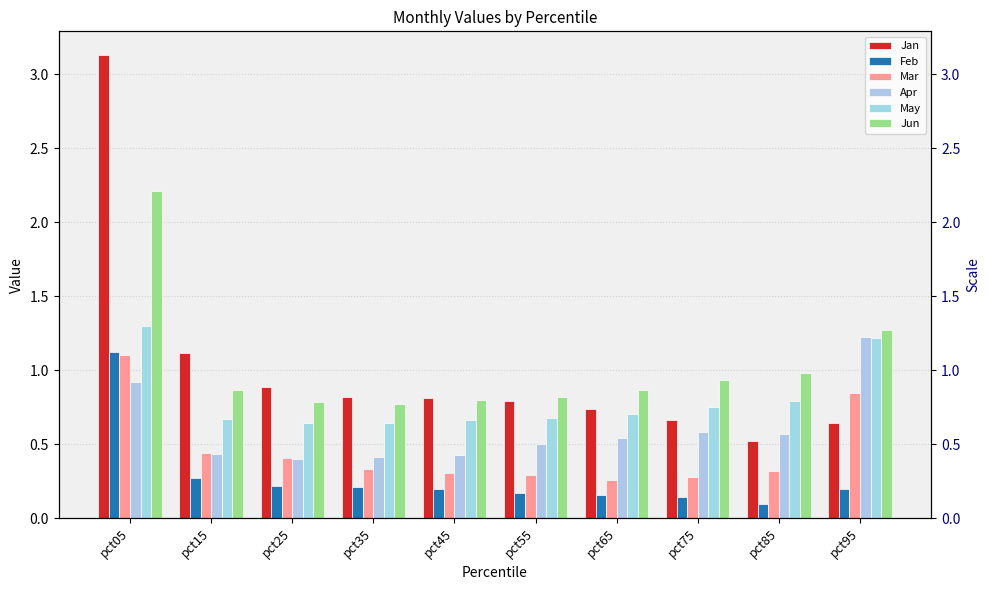

Reading left to right, what are all the values shown in this chart?

Jan: pct05=3.1	pct15=1.1	pct25=0.9	pct35=0.8	pct45=0.8	pct55=0.8	pct65=0.7	pct75=0.7	pct85=0.5	pct95=0.6
Feb: pct05=1.1	pct15=0.3	pct25=0.2	pct35=0.2	pct45=0.2	pct55=0.2	pct65=0.2	pct75=0.1	pct85=0.1	pct95=0.2
Mar: pct05=1.1	pct15=0.4	pct25=0.4	pct35=0.3	pct45=0.3	pct55=0.3	pct65=0.3	pct75=0.3	pct85=0.3	pct95=0.8
Apr: pct05=0.9	pct15=0.4	pct25=0.4	pct35=0.4	pct45=0.4	pct55=0.5	pct65=0.5	pct75=0.6	pct85=0.6	pct95=1.2
May: pct05=1.3	pct15=0.7	pct25=0.6	pct35=0.6	pct45=0.7	pct55=0.7	pct65=0.7	pct75=0.7	pct85=0.8	pct95=1.2
Jun: pct05=2.2	pct15=0.9	pct25=0.8	pct35=0.8	pct45=0.8	pct55=0.8	pct65=0.9	pct75=0.9	pct85=1.0	pct95=1.3